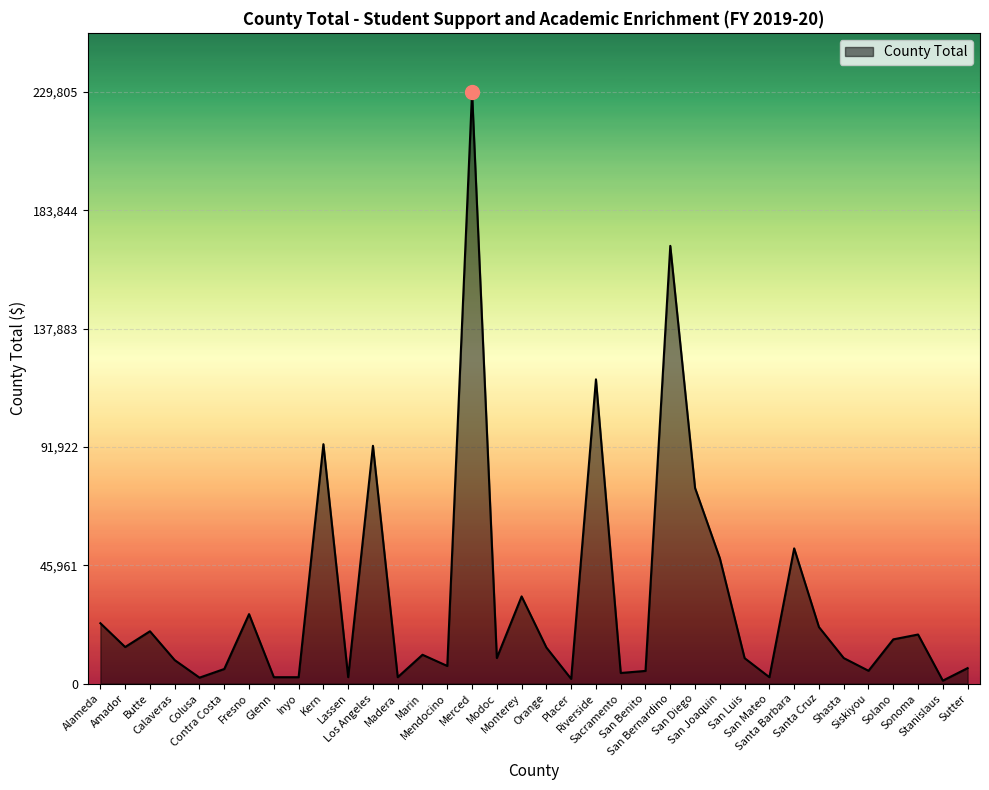

What is the difference between the maximum and minimum values?

228636